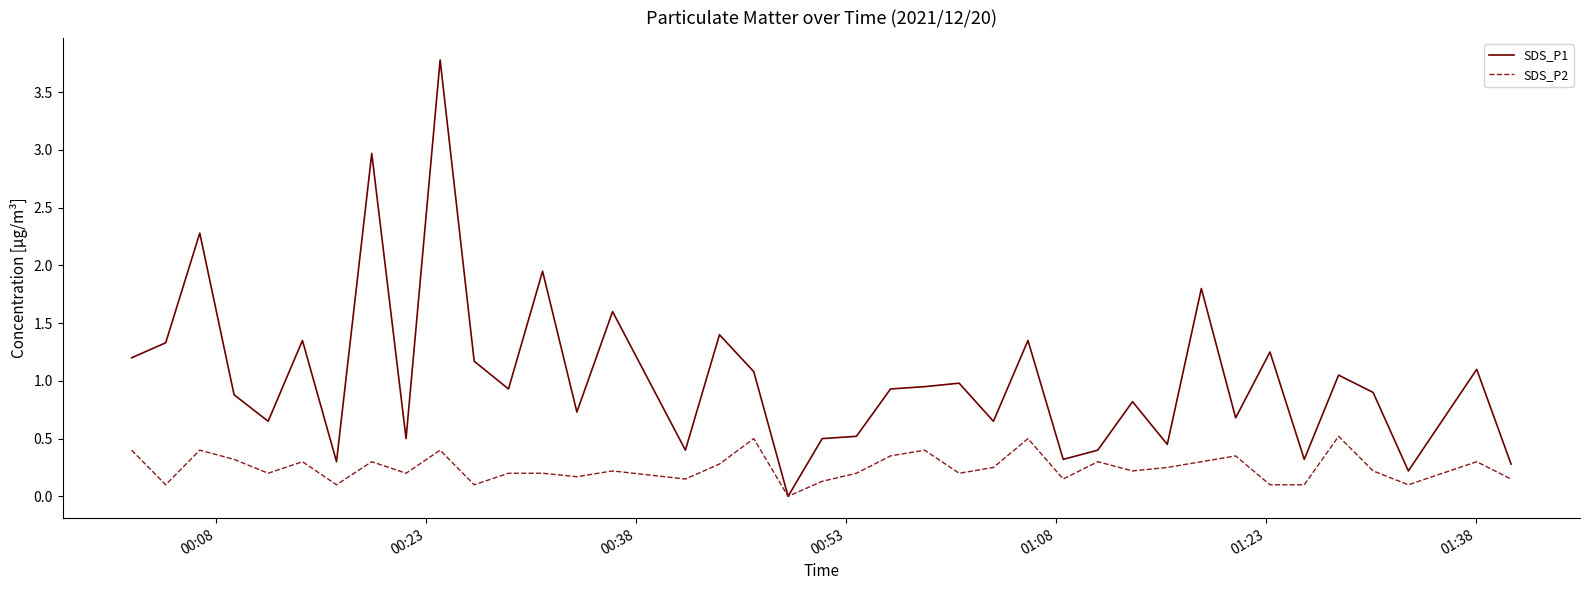

List the series in order of their peak value, highest first.

SDS_P1, SDS_P2